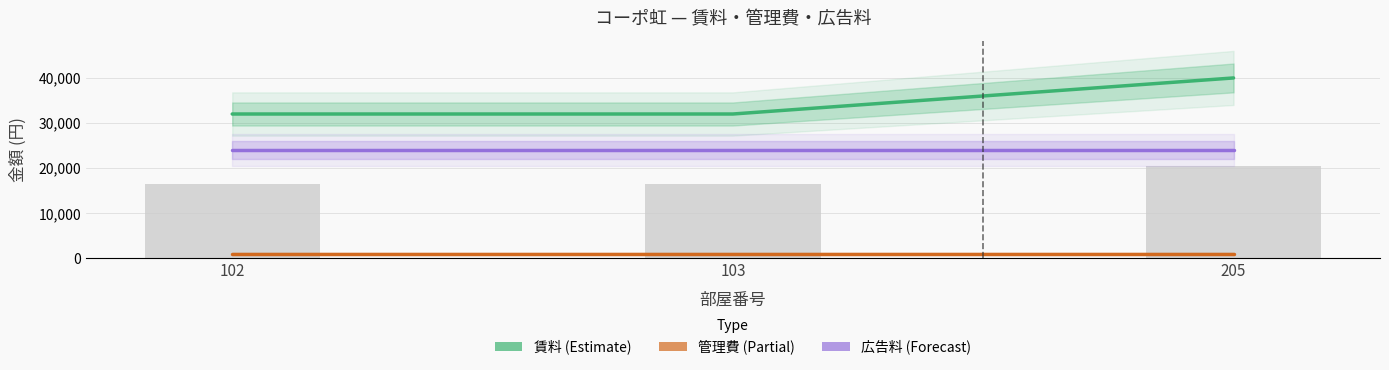

What is the sum of all 賃料 values?

104000